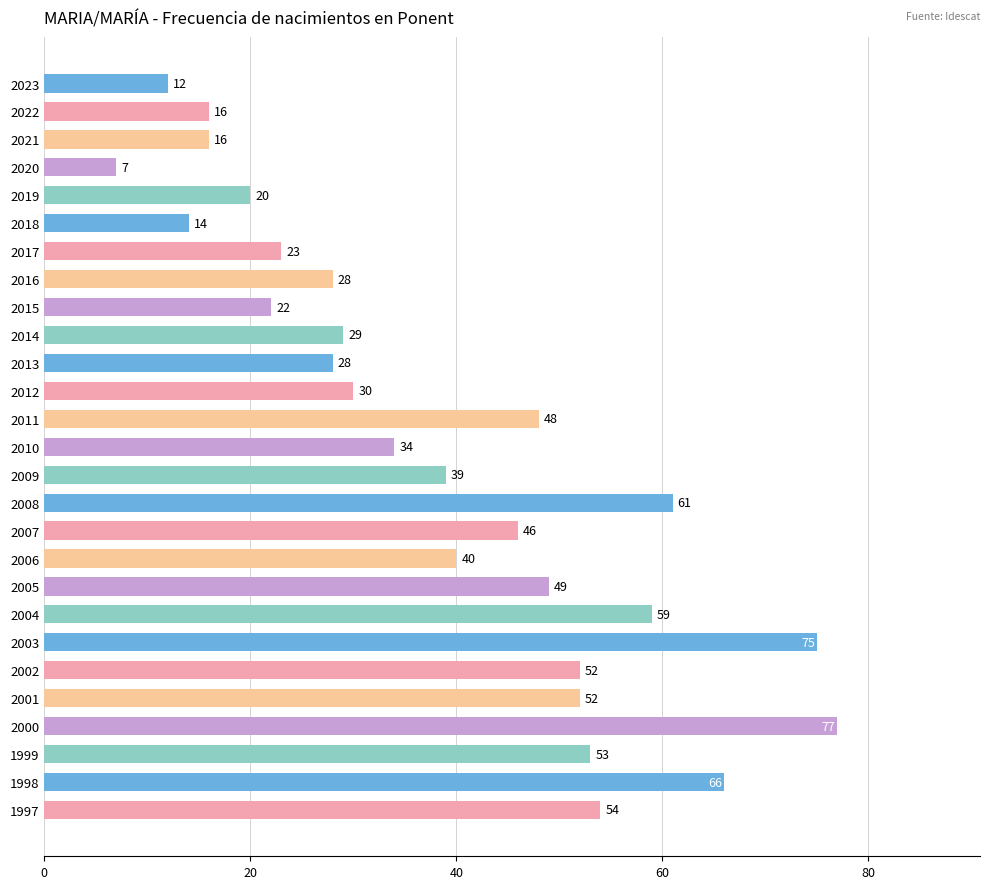

At which label is the value closest to 42?

2006